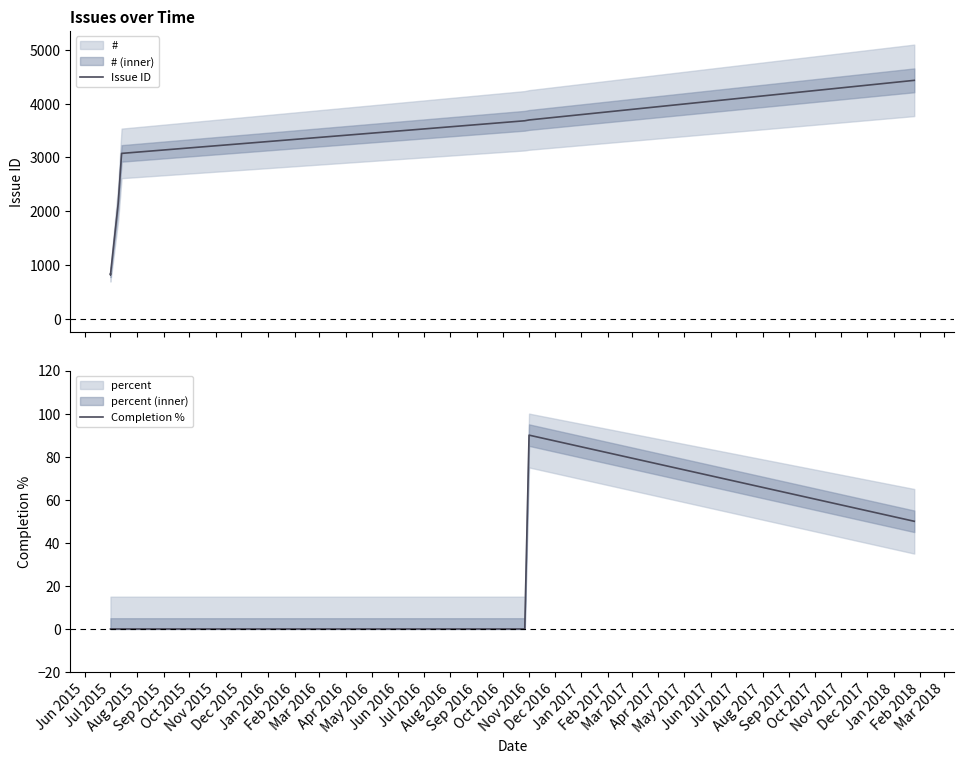

True or false: Issue ID and Completion % intersect in this chart.

False